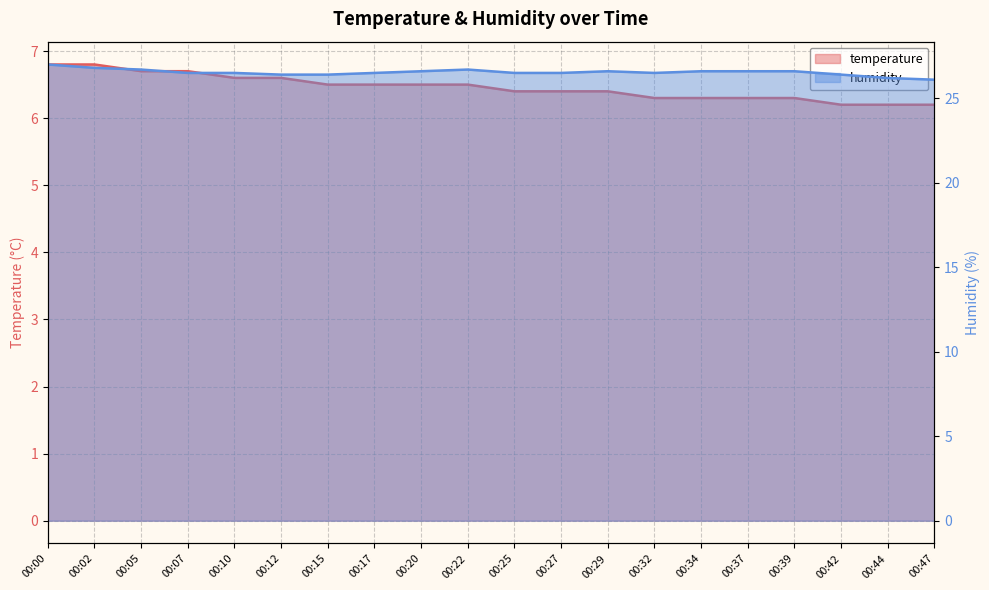

What is the average value of the temperature series?

6.5